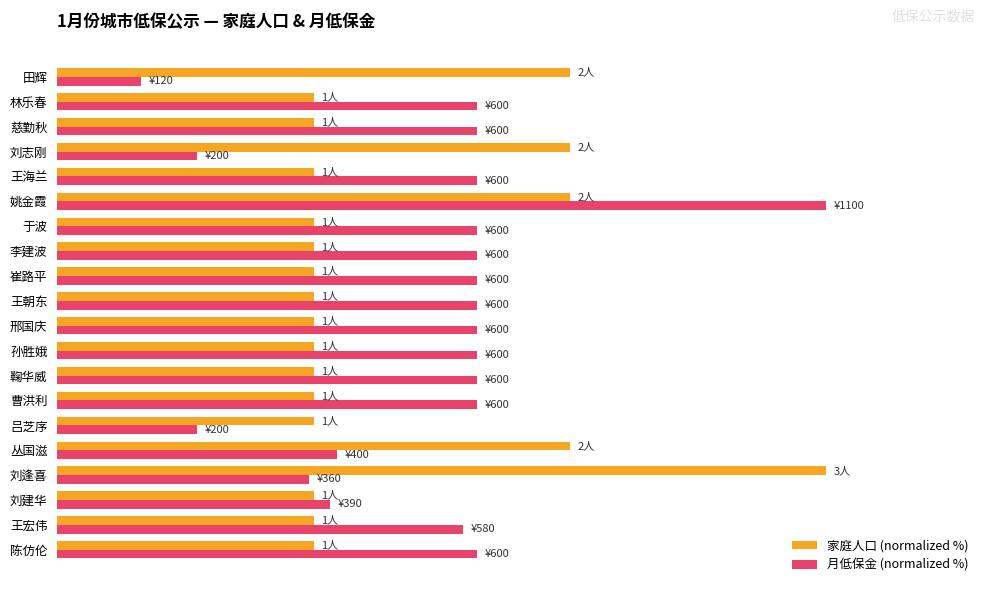

Which category has the lowest value in the 月低保金 (normalized %) series?

田辉